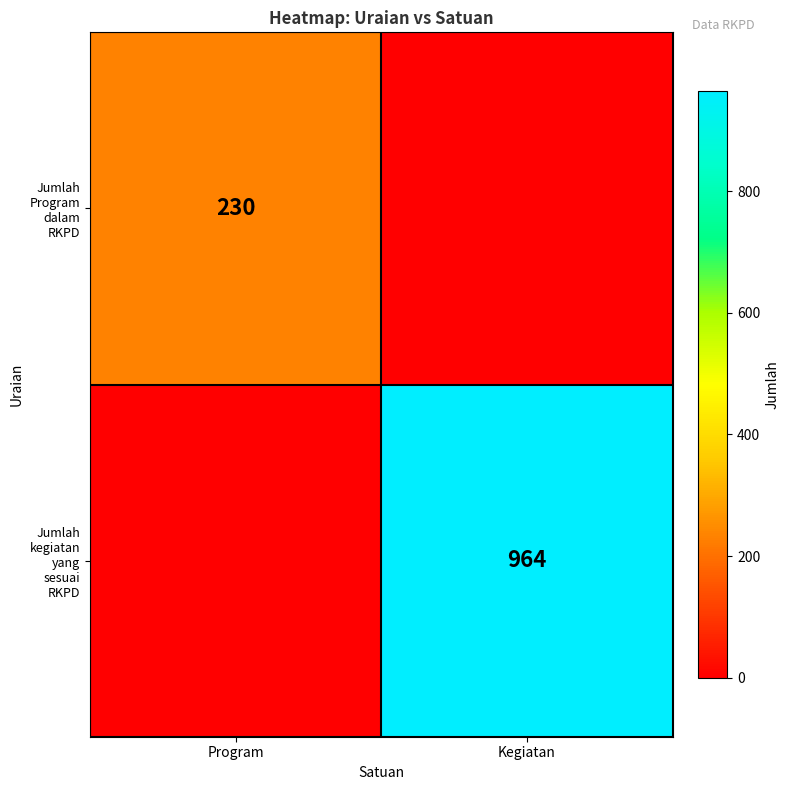

Which series changed the most between Program and Kegiatan?

Jumlah kegiatan yang sesuai RKPD